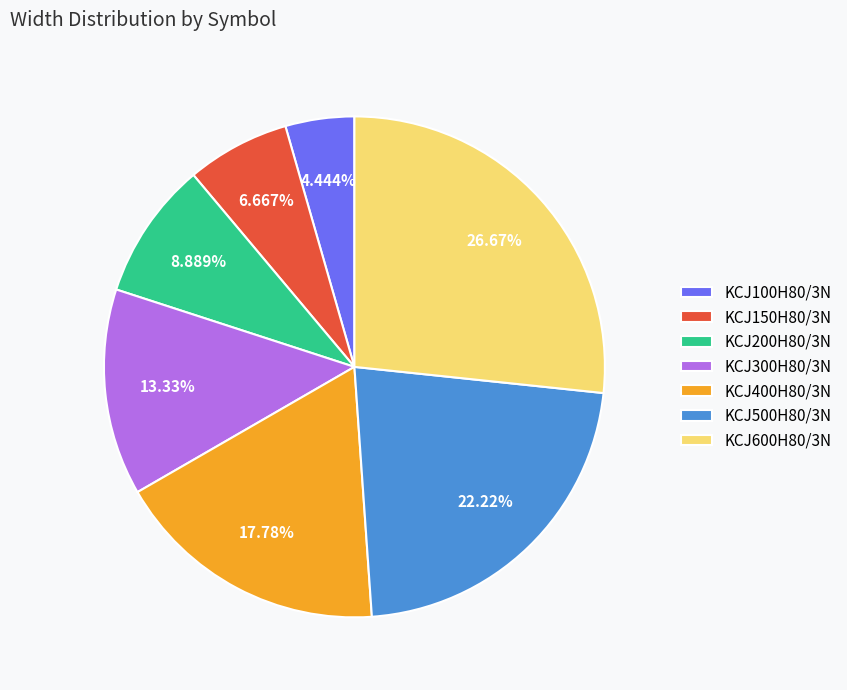

Between KCJ400H80/3N and KCJ200H80/3N, which is larger?

KCJ400H80/3N